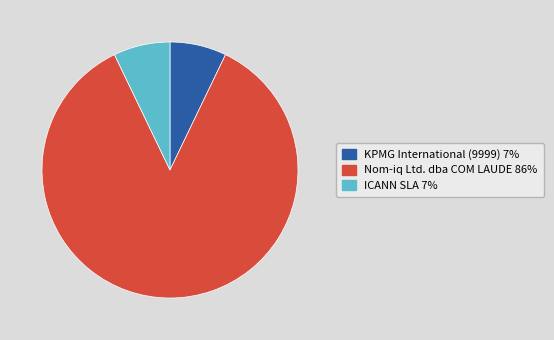

How many segments does this pie chart have?

3